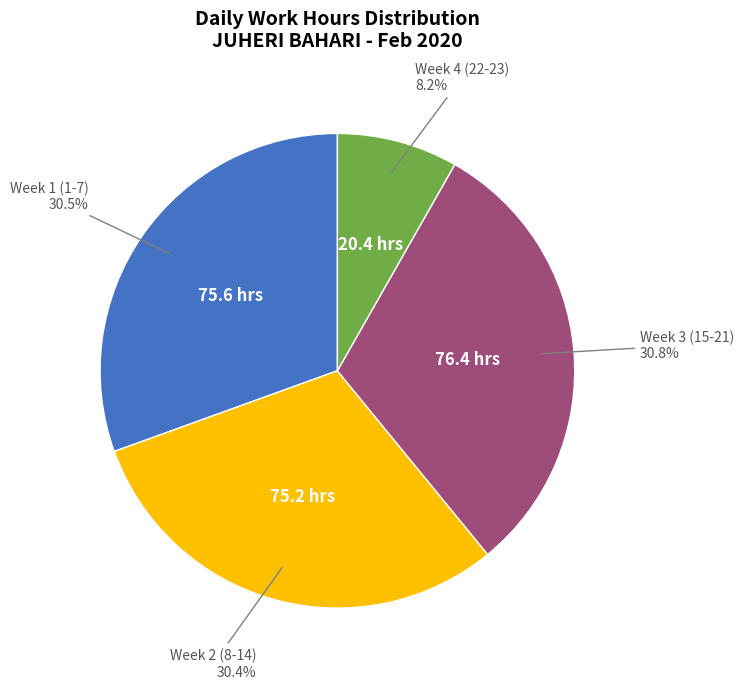

Is there any slice that represents more than half of the pie?

No